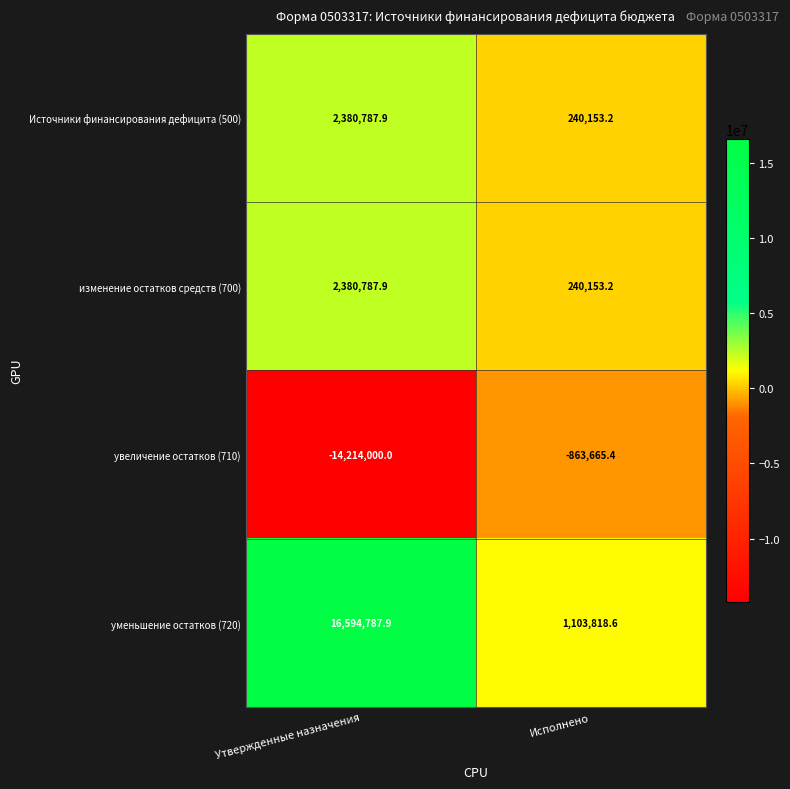

What is the sum of all увеличение остатков (710) values?

-15077665.4